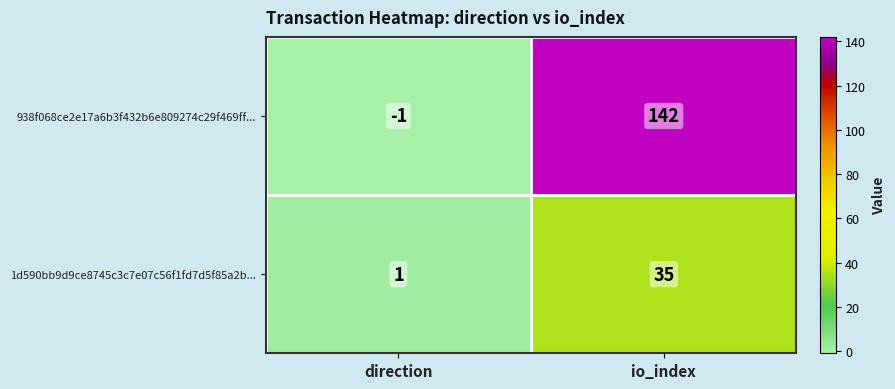

At which category is the sum across all series the highest?

io_index